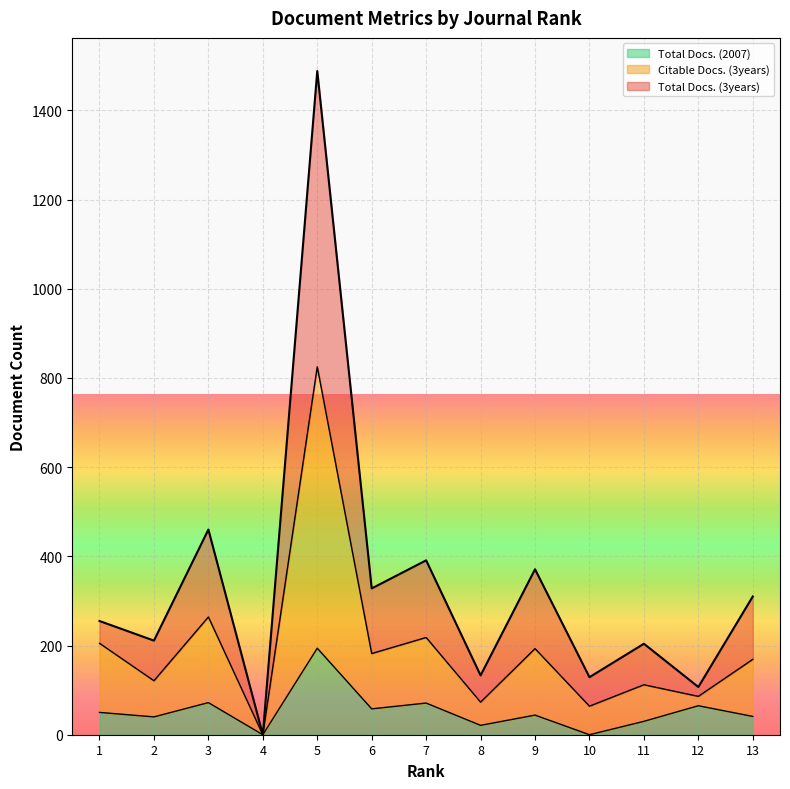

How many values in Total Docs. (2007) are above zero?

11